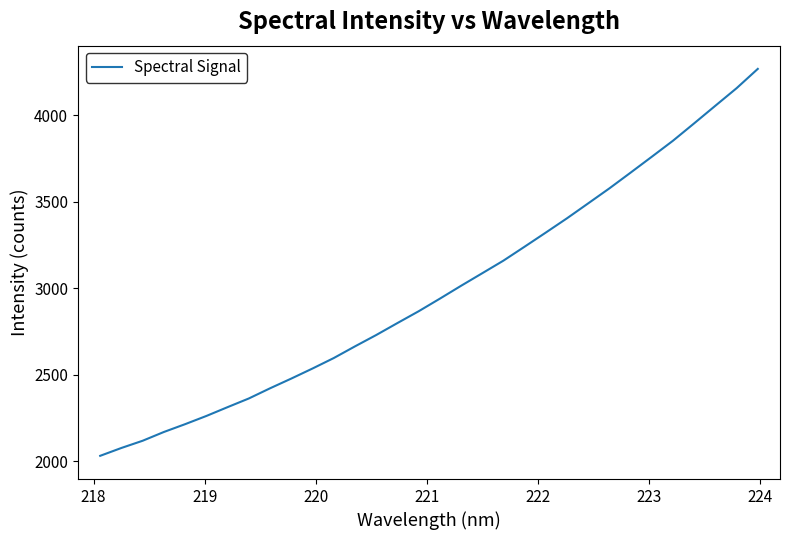

What is the smallest value displayed?

2032.5